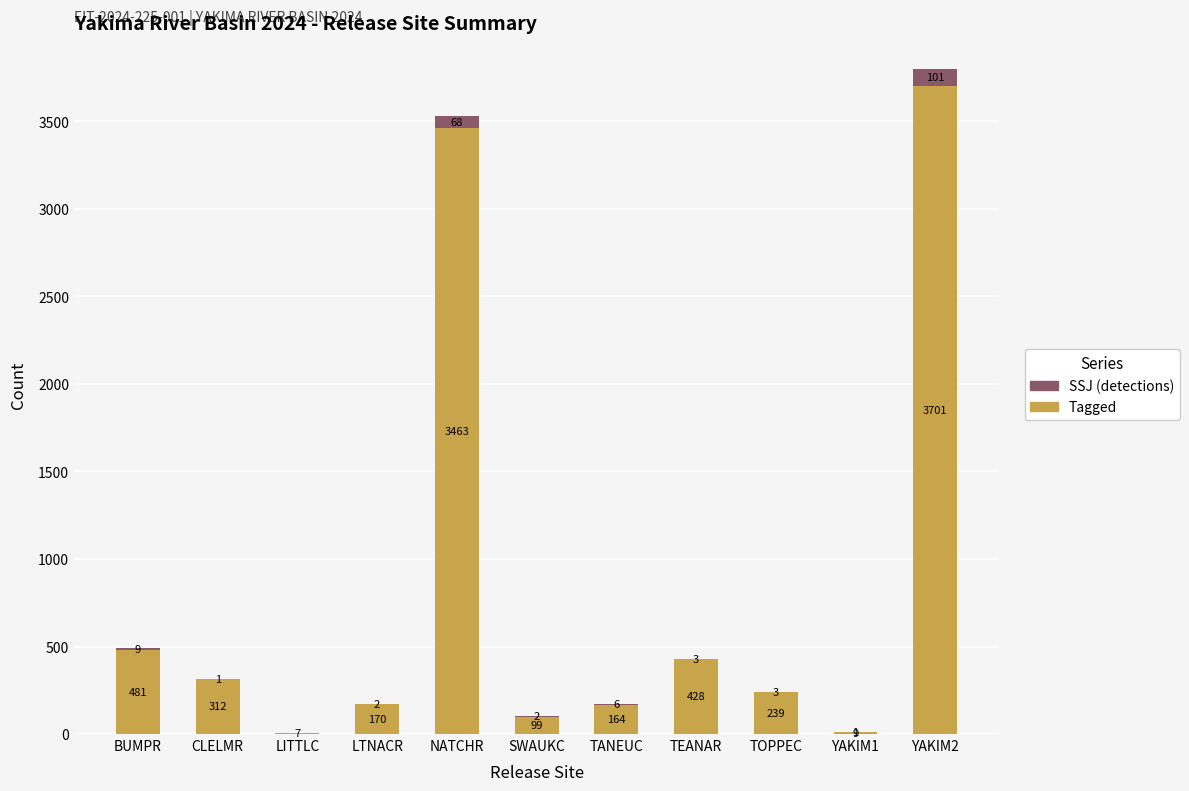

The value of Tagged at LITTLC is 7. True or false?

True